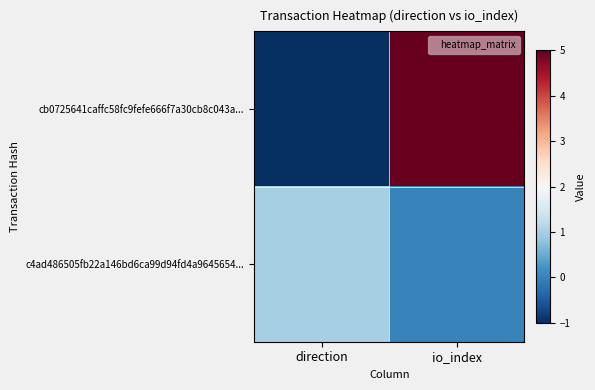

Reading left to right, extract all data points from this chart.

cb0725641caffc58fc9fefe666f7a30cb8c043a...: direction=-1	io_index=5
c4ad486505fb22a146bd6ca99d94fd4a9645654...: direction=1	io_index=0